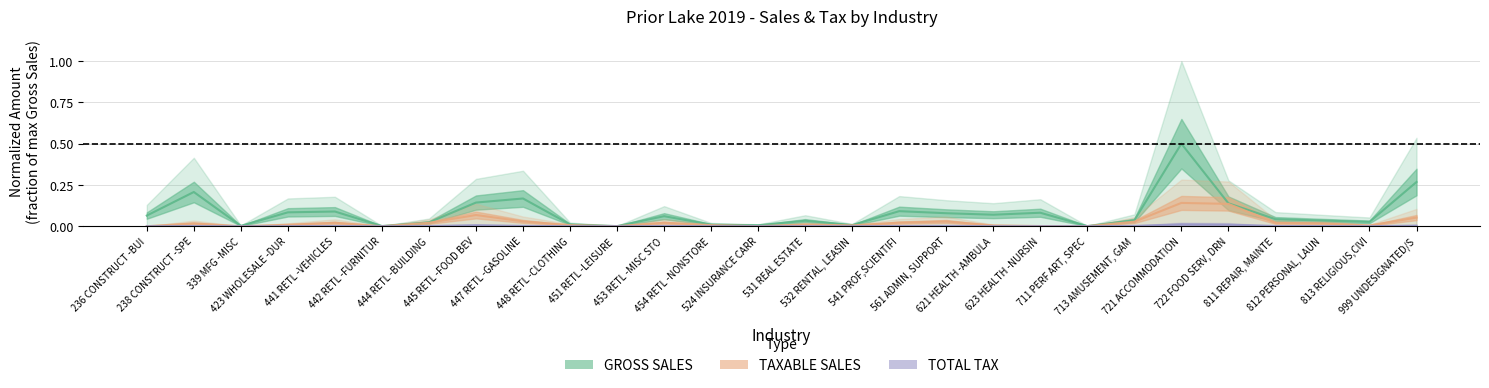

True or false: GROSS SALES and TAXABLE SALES intersect in this chart.

False